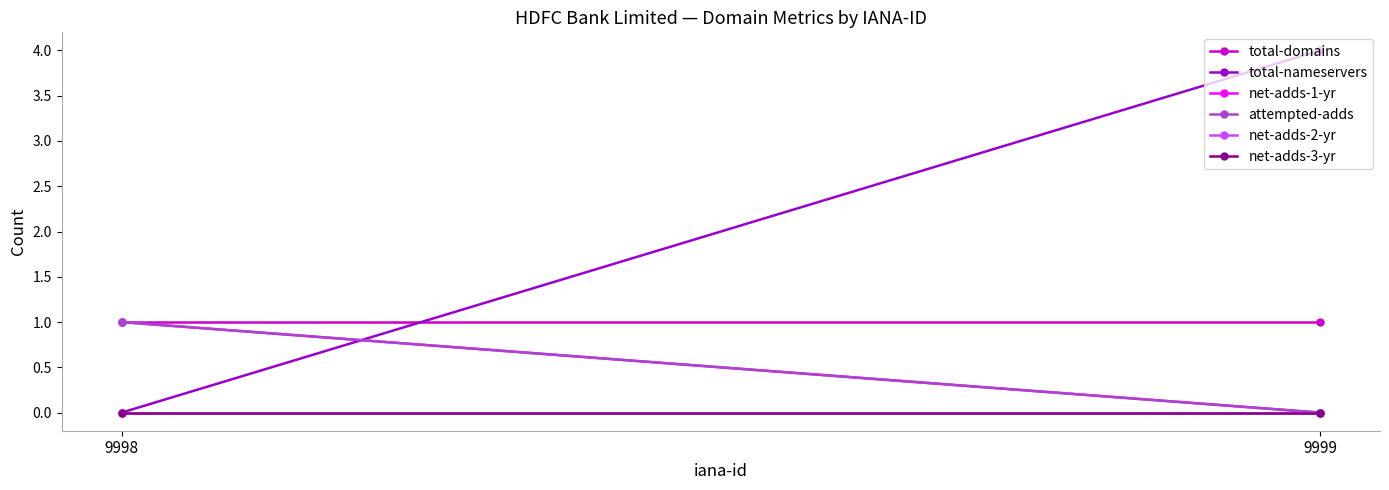

The attempted-adds series shows 0 at 9999. True or false?

True